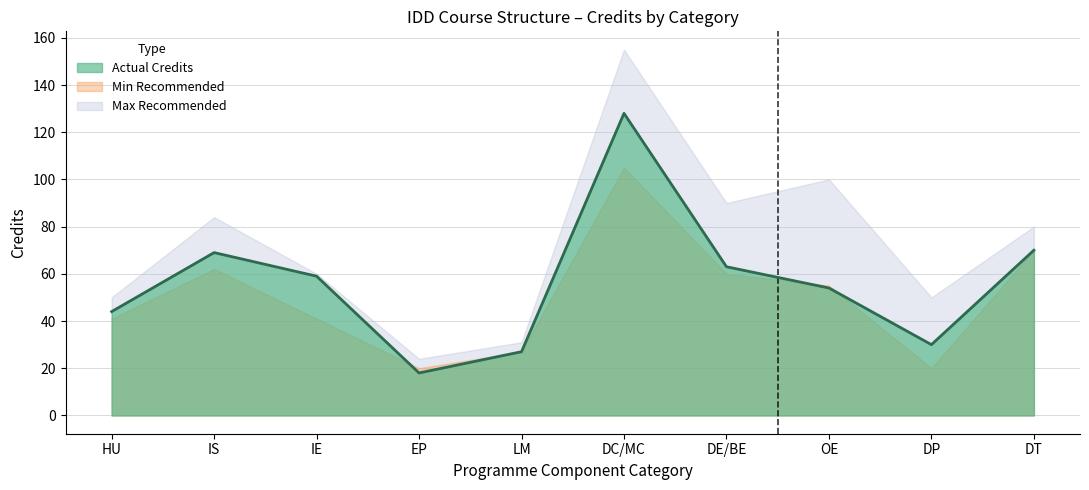

Reading left to right, list all the values displayed in this chart.

IC (Actual): 44	69	59	18	27	128	63	54	30	70
Min: 41	62	41	20	27	105	60	55	20	70
Max: 50	84	60	24	31	155	90	100	50	80